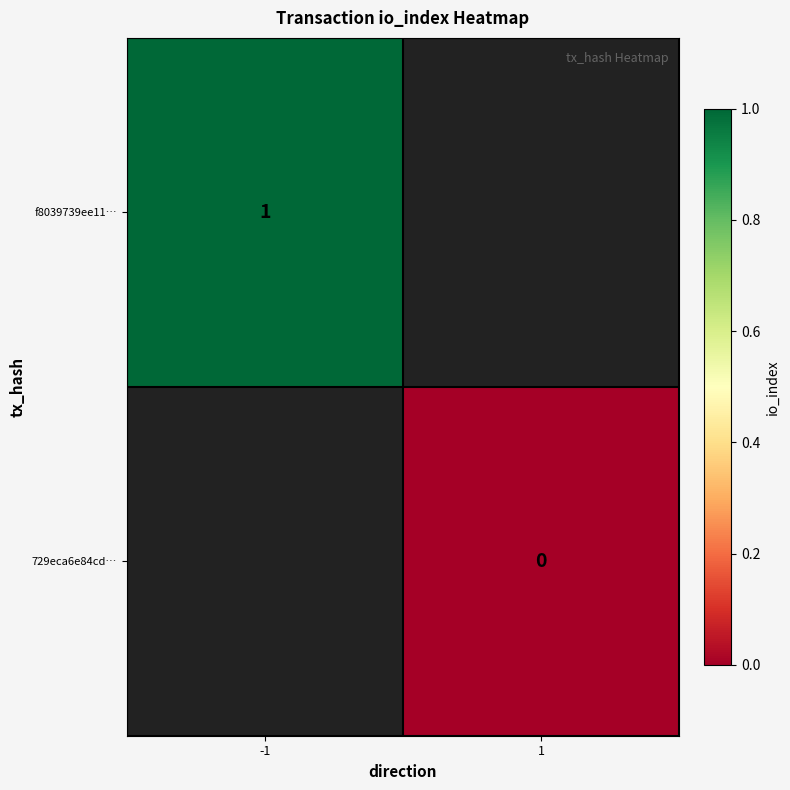

The value of f8039739ee11… at -1 is 1. True or false?

True